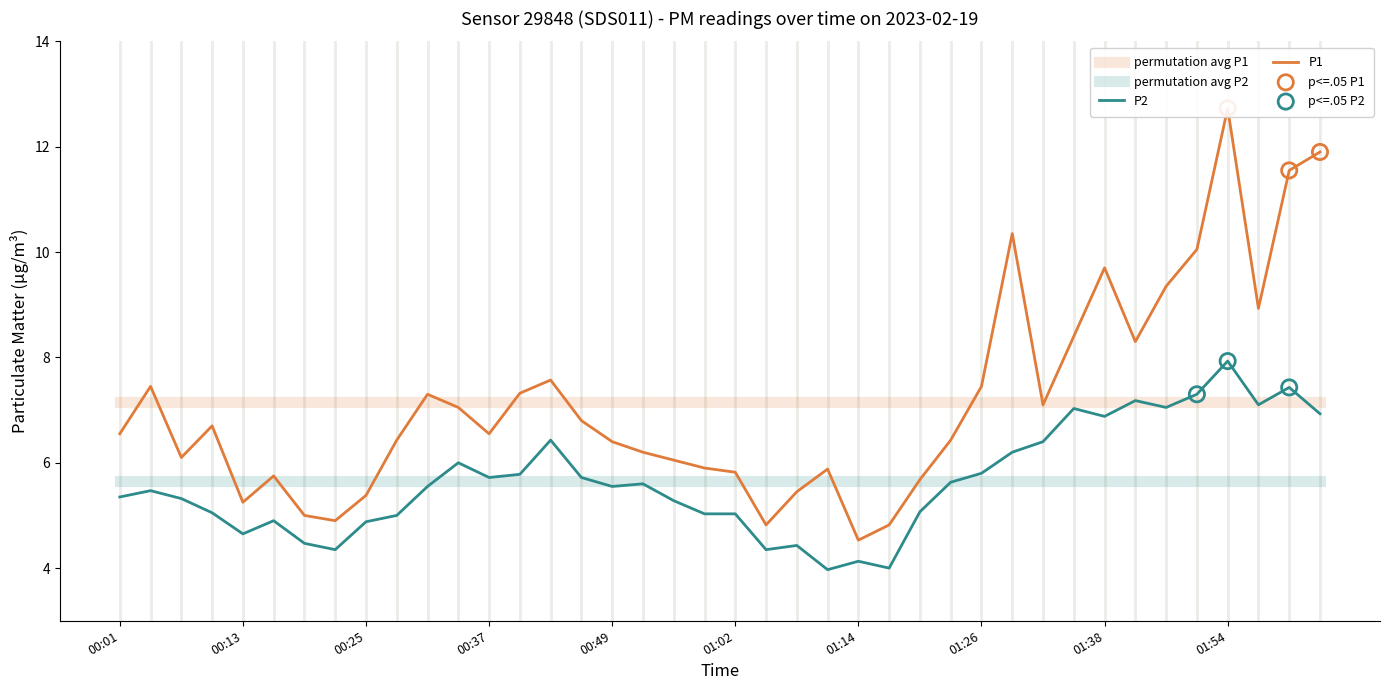

Is the value of P2 at 01:08 greater than the value of P1 at 00:49?

No